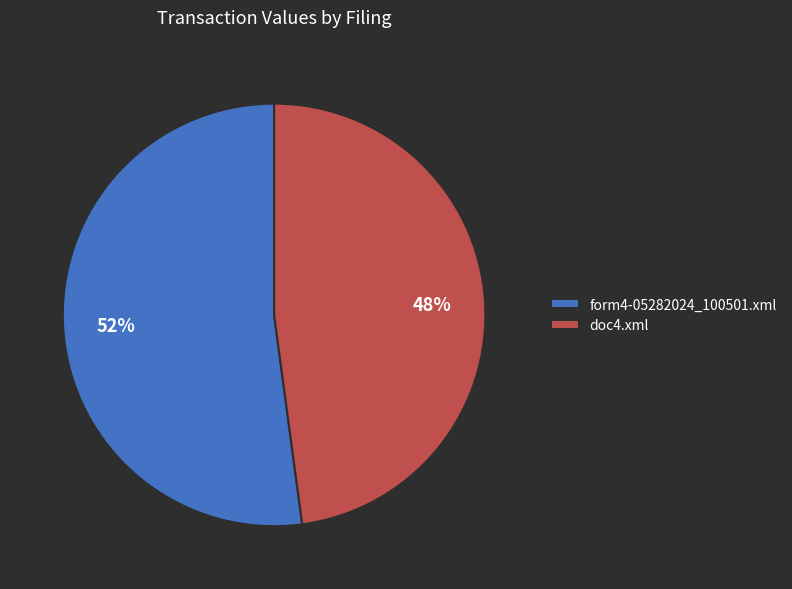

To the nearest percent, what is the difference between the doc4.xml and form4-05282024_100501.xml slice percentages?

4%